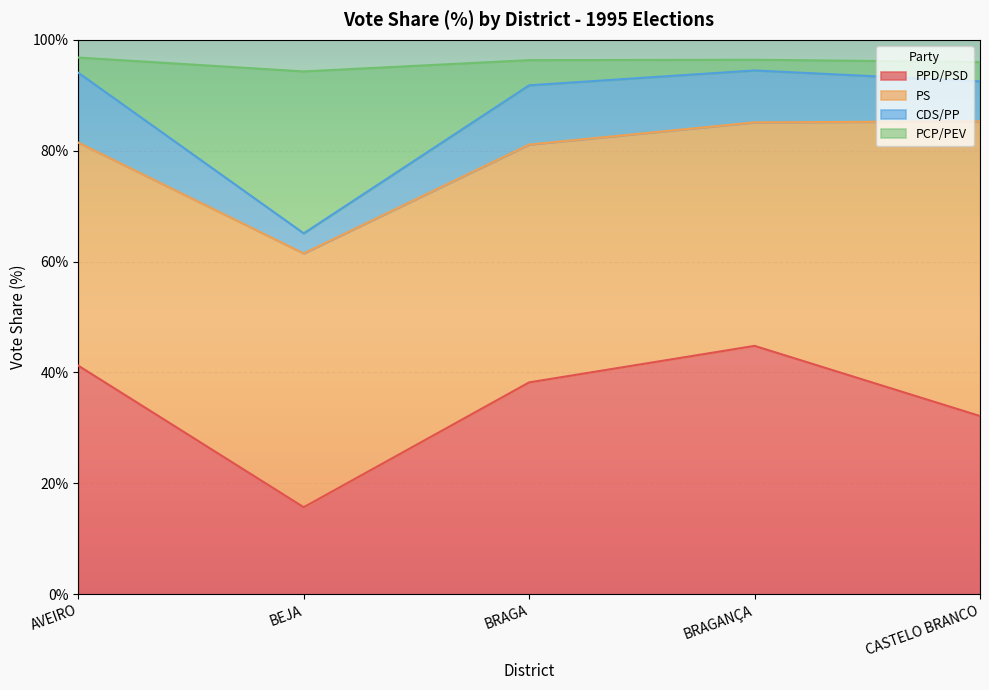

Is it true that PPD/PSD equals 38.2 at BRAGA?

True